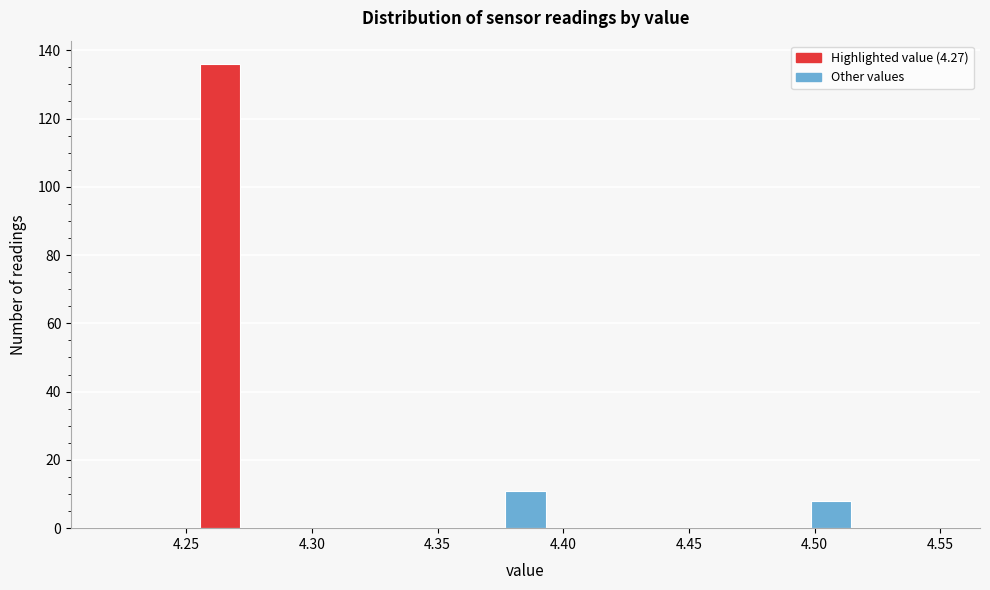

Read against the x-axis, roughly where is the centre of the tallest bar?

4.265